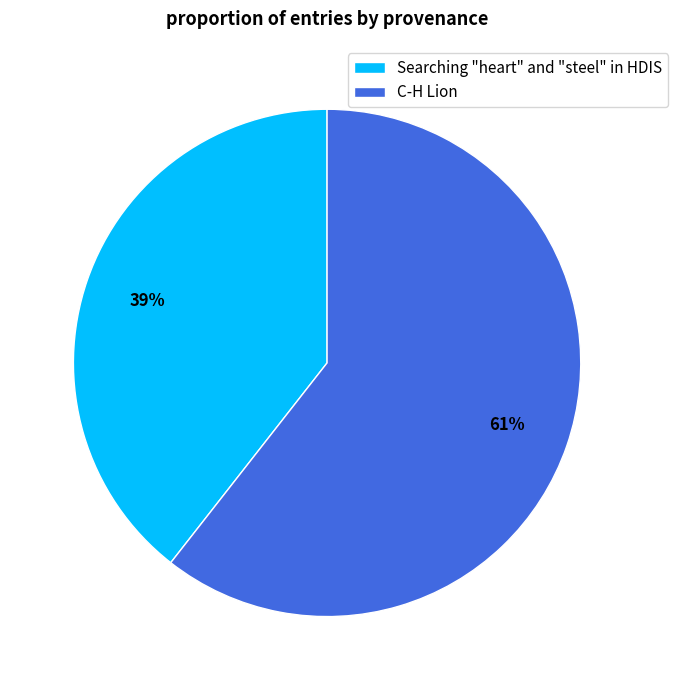

Combined, do C-H Lion and Searching "heart" and "steel" in HDIS account for over 50%?

Yes